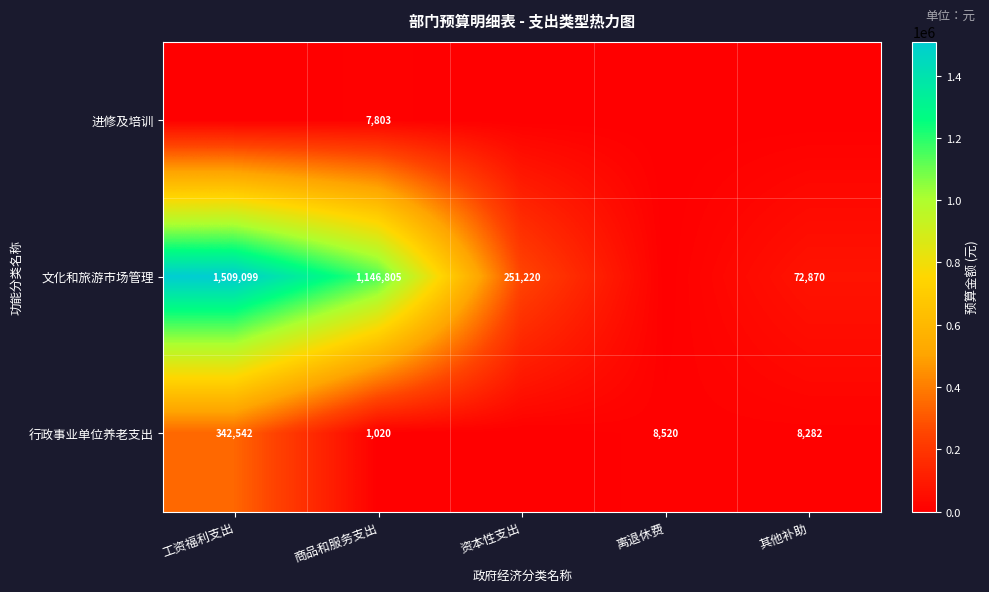

Is it true that 文化和旅游市场管理 equals 2089931 at 工资福利支出?

False